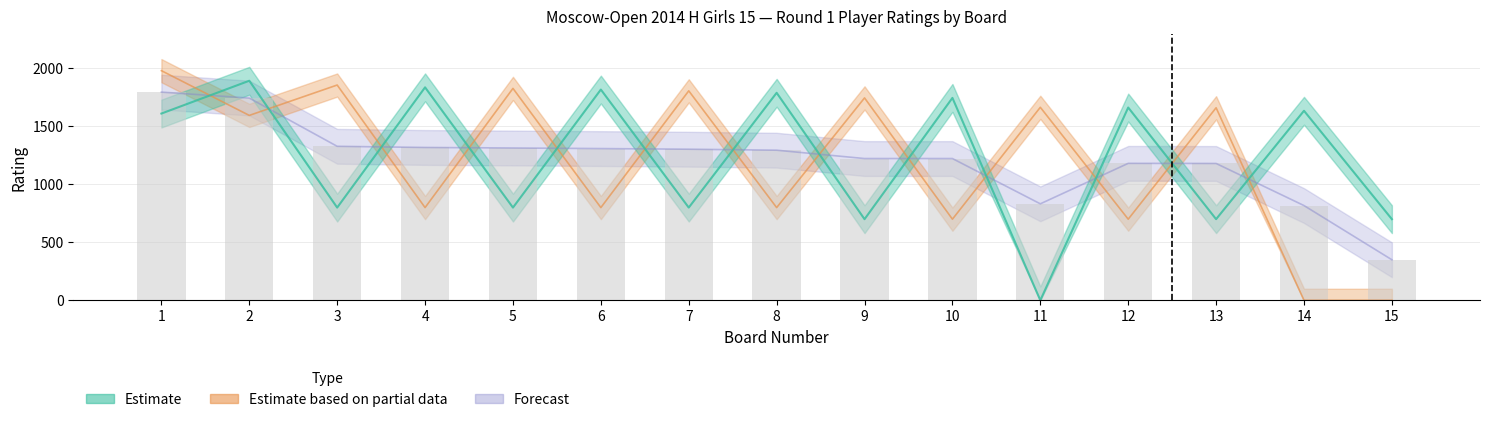

At which label is Black Rating closest to 990?

4